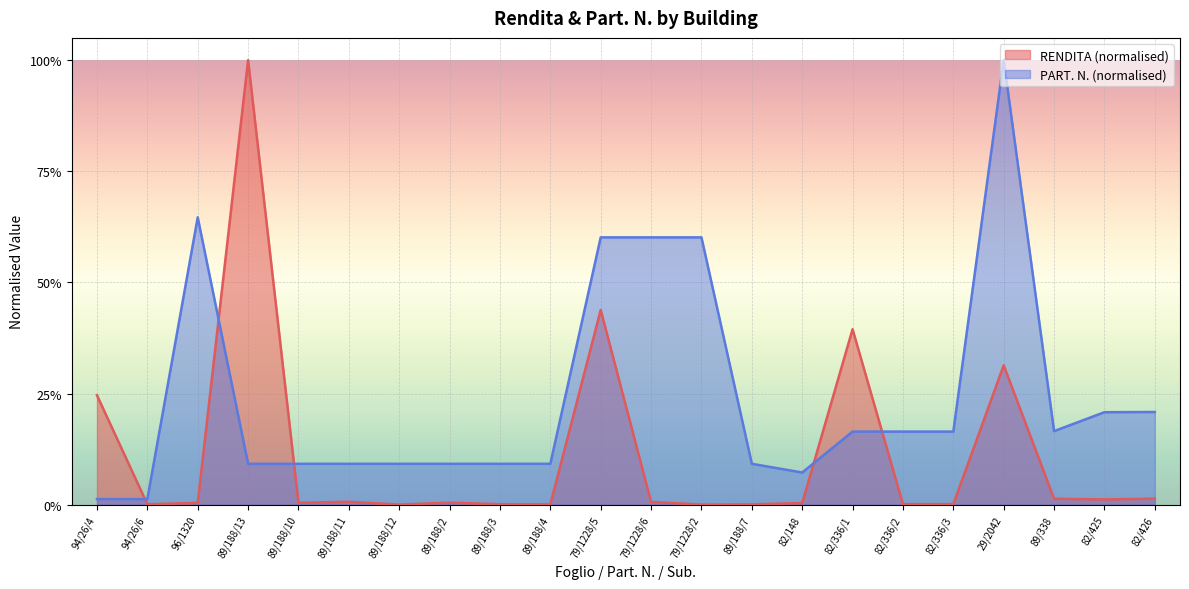

True or false: RENDITA and PART. N. cross at least once.

True